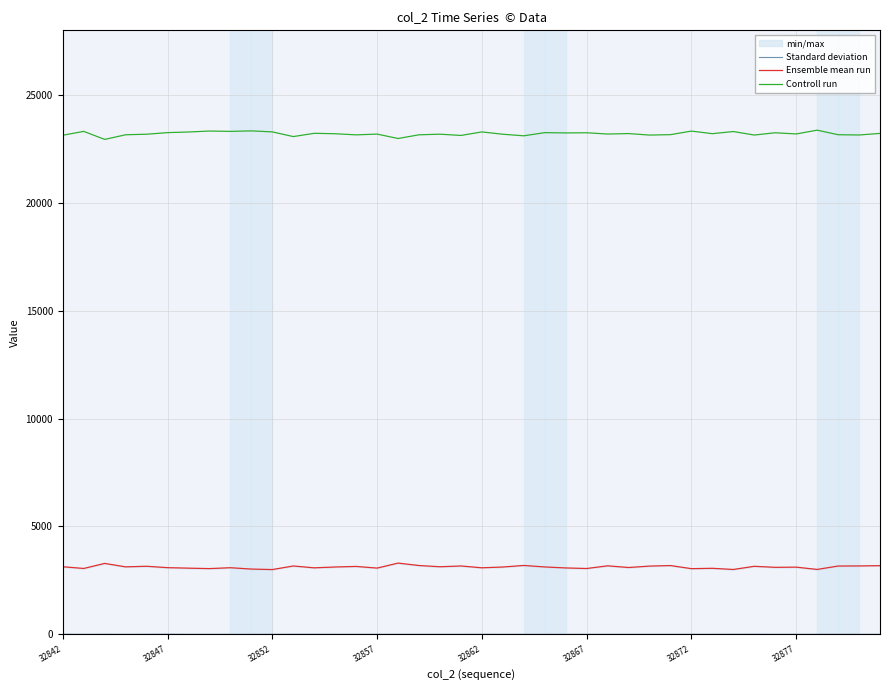

Between 13 and 26, which is larger?

13